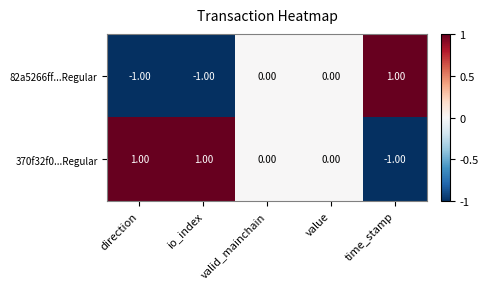

At which label does 370f32f0...Regular reach its minimum?

time_stamp